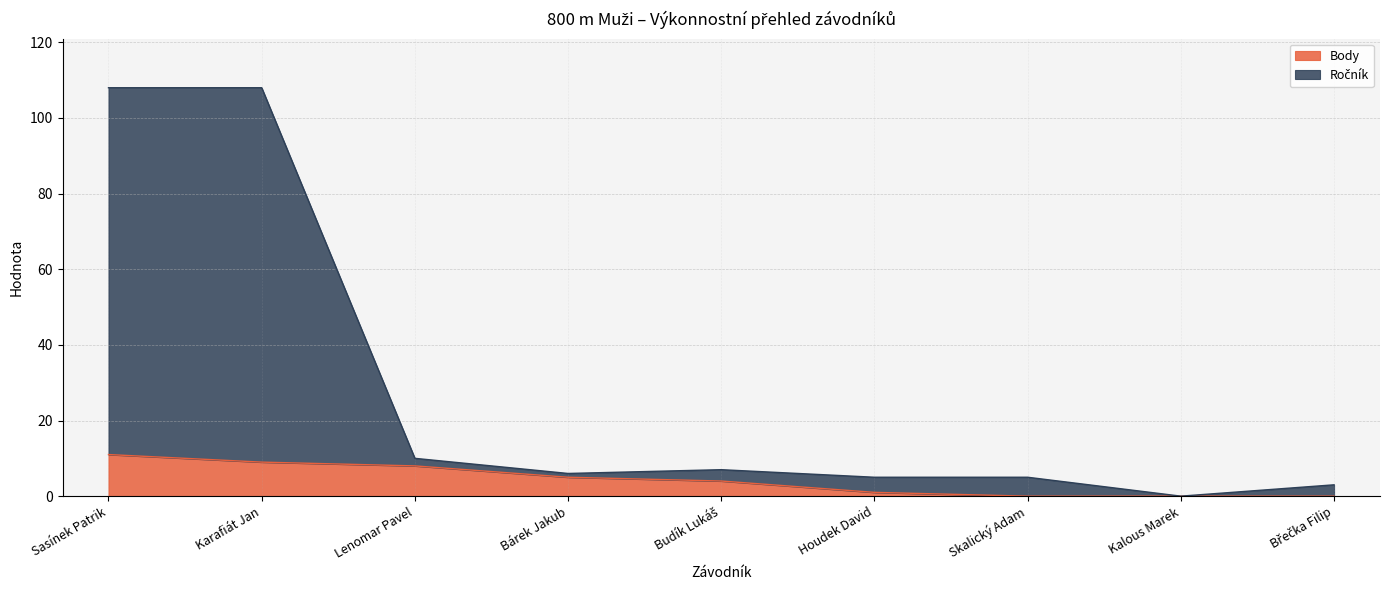

What is the difference between the maximum and minimum values in the Body series?

11